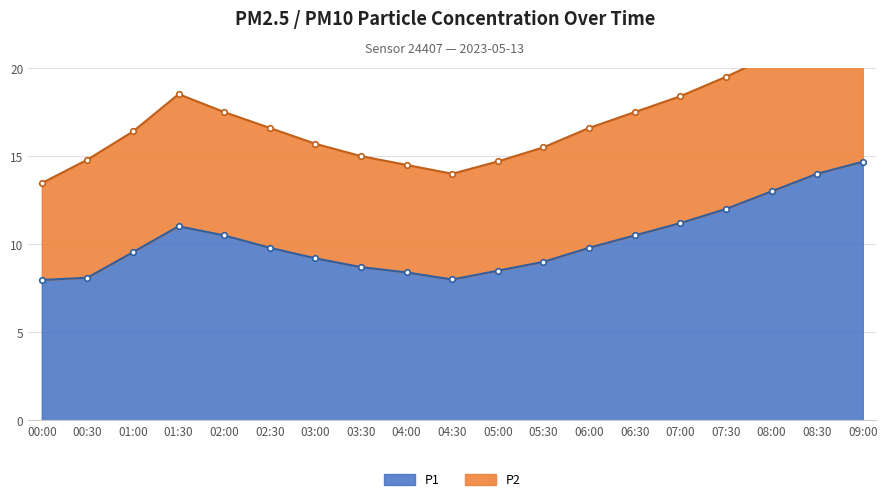

Where does the data first go above 9?

01:00